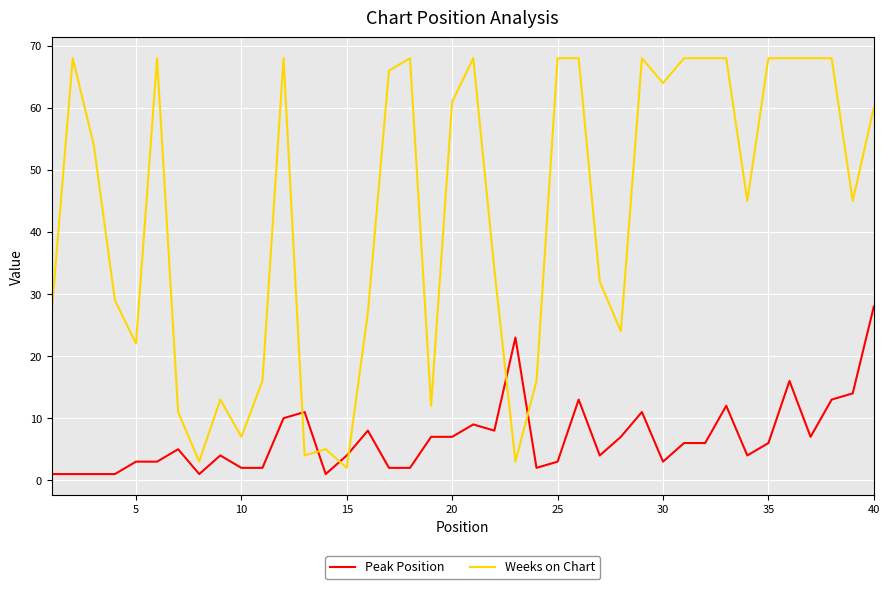

True or false: Weeks on Chart and Peak Position intersect in this chart.

True